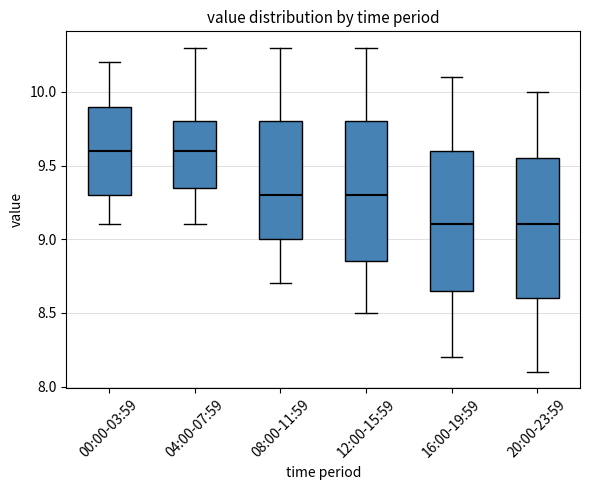

Where is the upper edge of the box for 08:00-11:59 on the y-axis? The values are not printed on the chart, so give them approximately, as read against the axis.

9.80